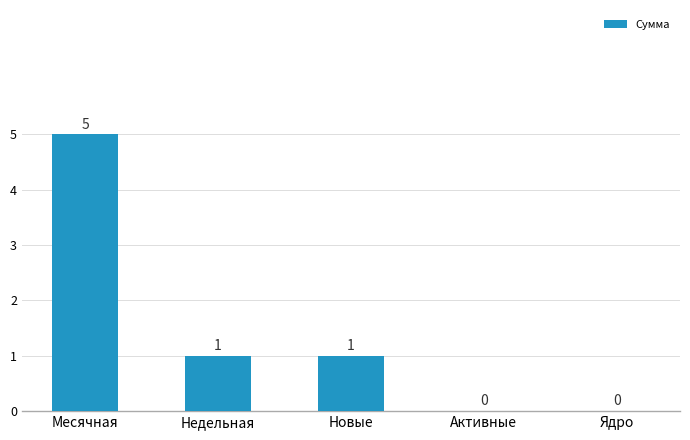

The value at Месячная is 5. True or false?

True